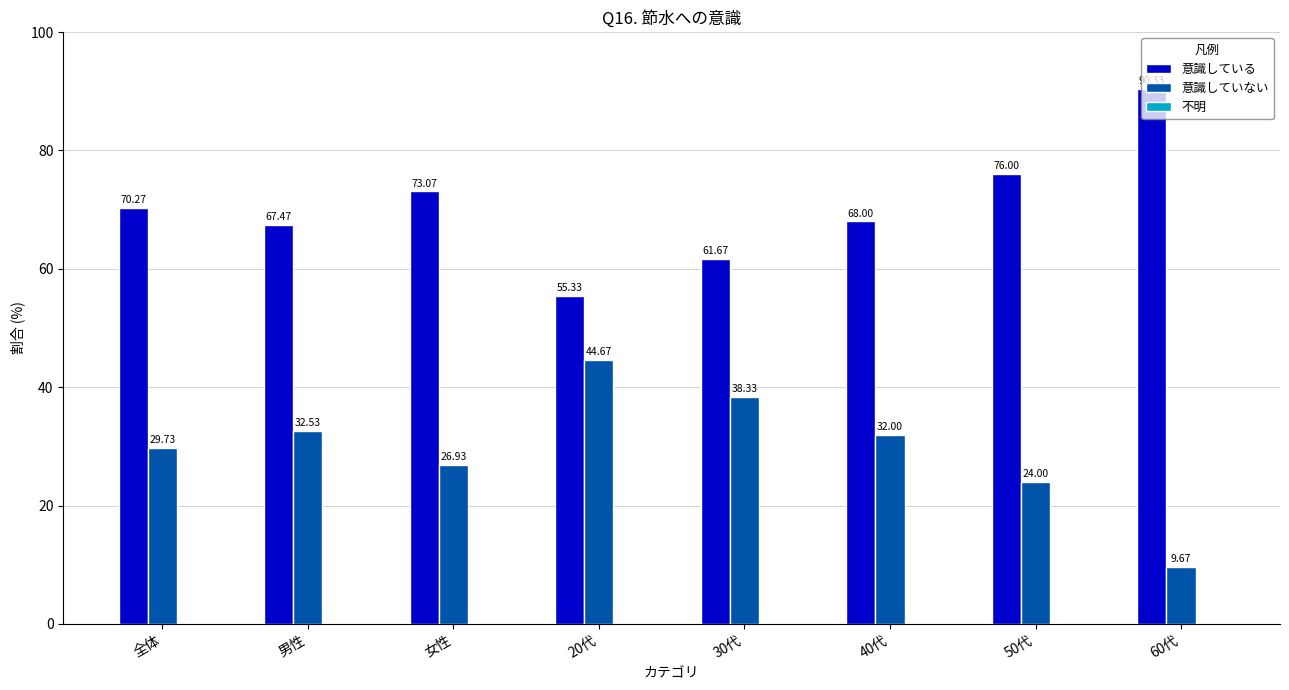

What is the difference between the maximum and minimum values in the 意識していない series?

35.0